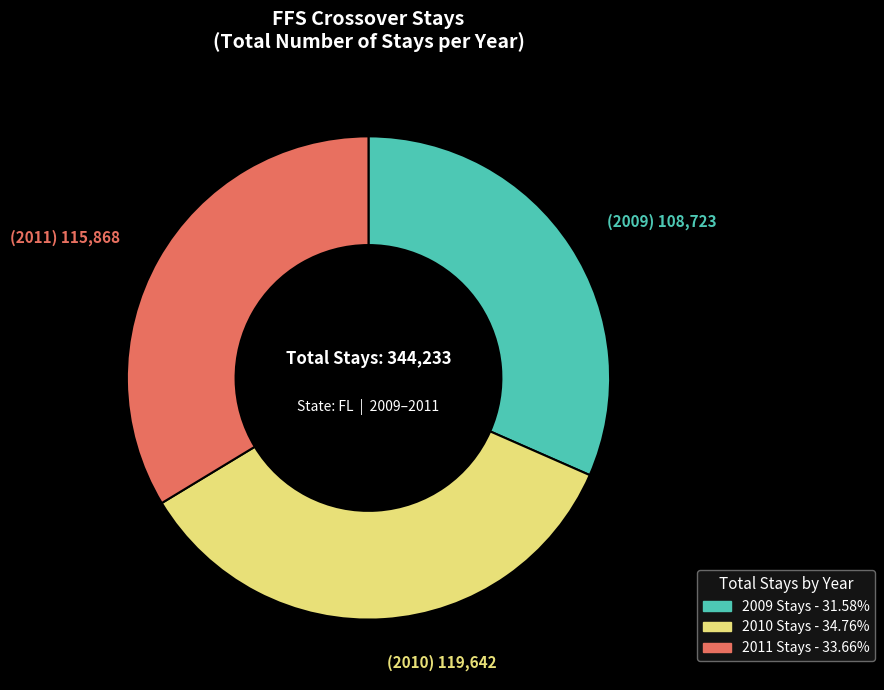

Is there a majority slice in this chart?

No